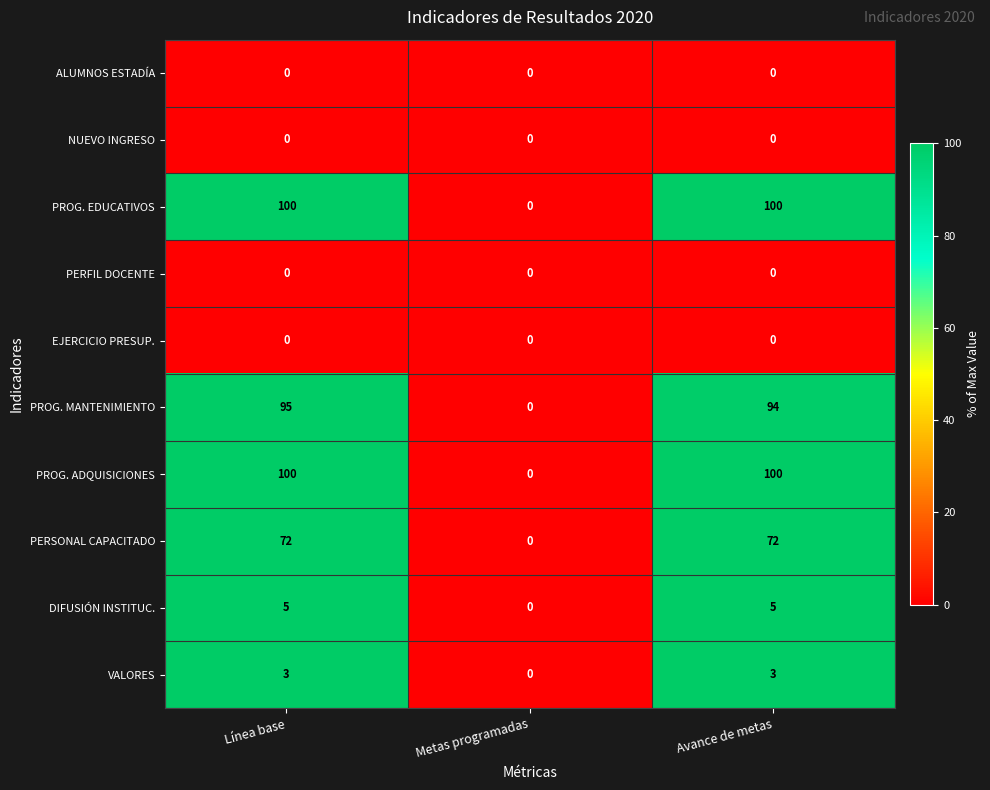

At which category is the sum across all series the highest?

Línea base